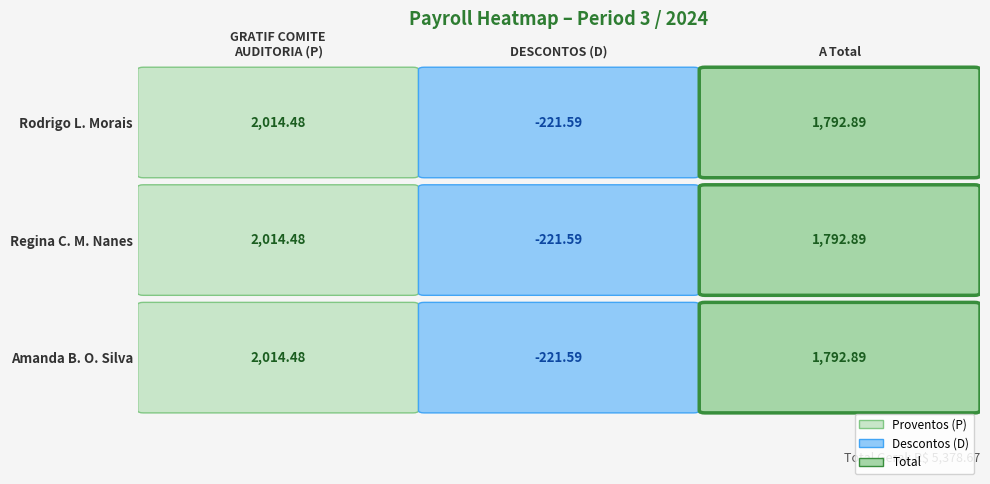

The AMANDA BATISTA DE OLIVEIRA SILVA series shows 1117.0 at A Total. True or false?

False